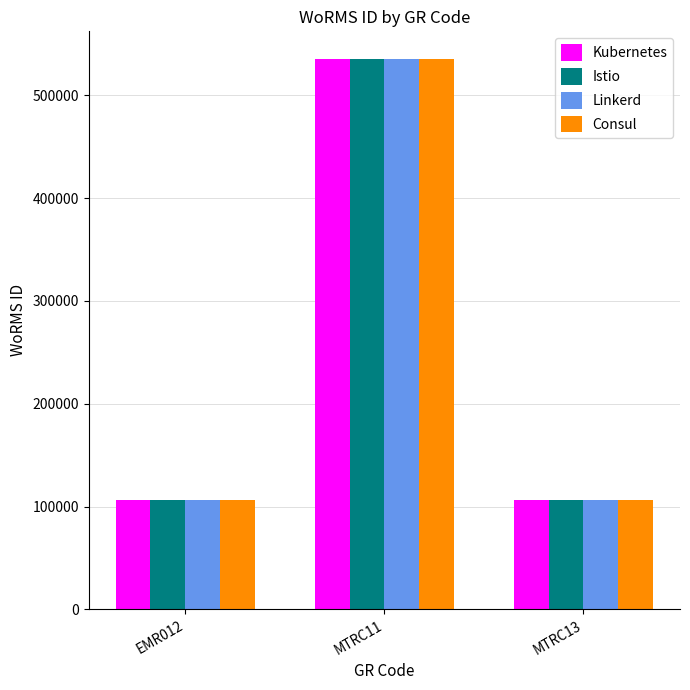

Does the chart contain any negative values?

No